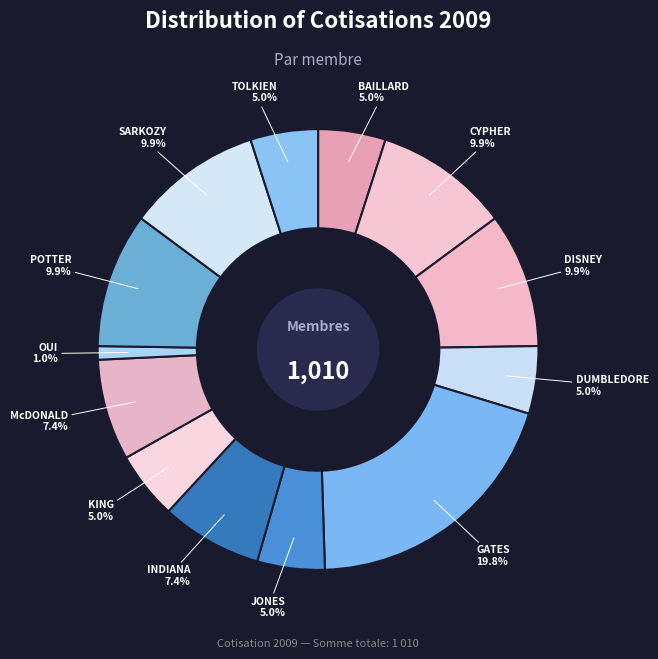

What percentage is the POTTER slice, to the nearest percent?

10%